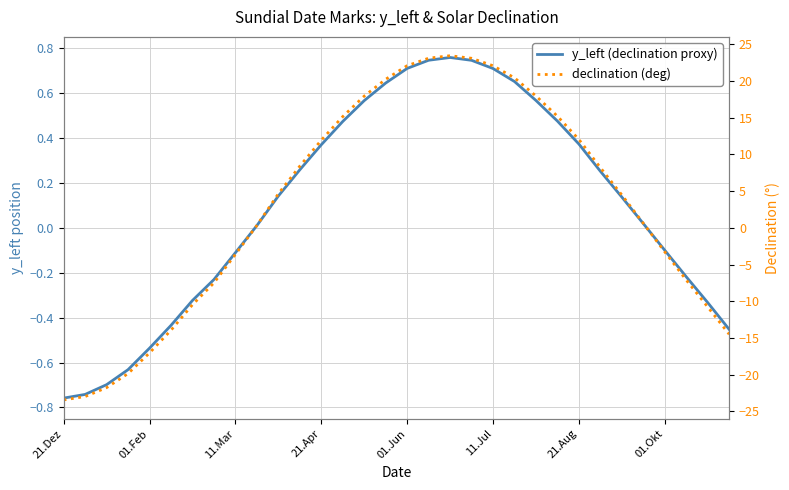

What are all the series names shown in the legend?

y_left (declination proxy), declination (deg)